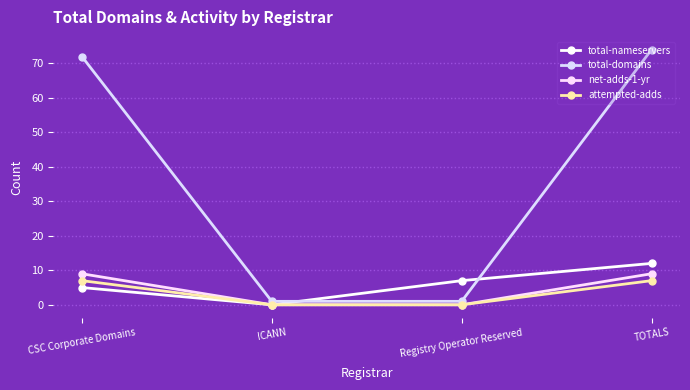

At which category is the sum across all series the highest?

TOTALS